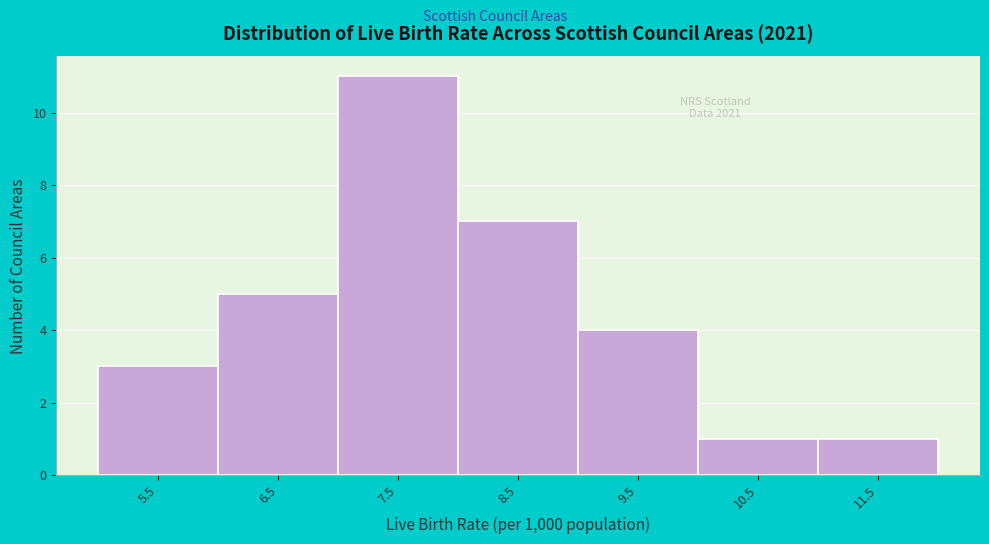

Reading right to left, what are all the values shown in this chart?

11.5=1	10.5=1	9.5=4	8.5=7	7.5=11	6.5=5	5.5=3